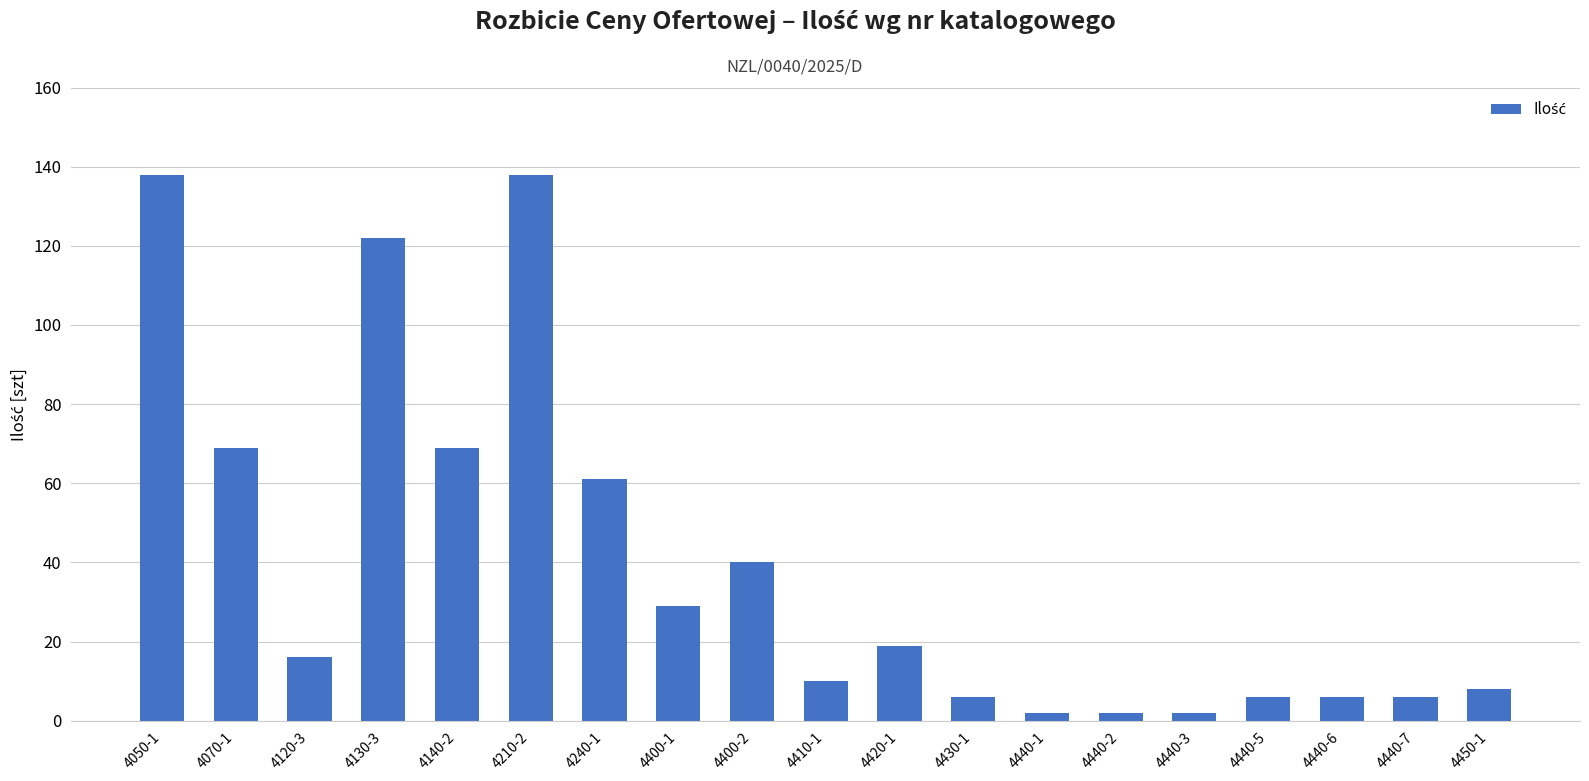

What is the difference between the maximum and minimum values?

136